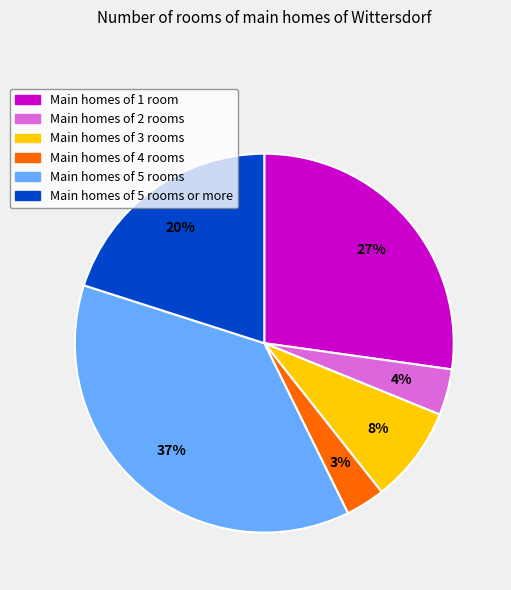

Count the number of slices in the pie.

6